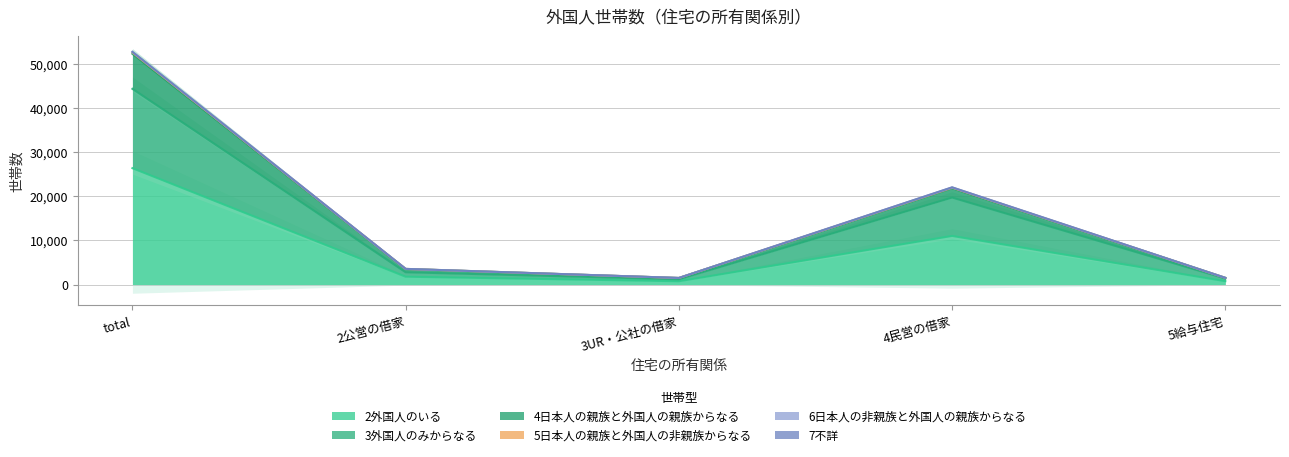

True or false: 4日本人の親族と外国人の親族からなる and 2外国人のいる intersect in this chart.

False